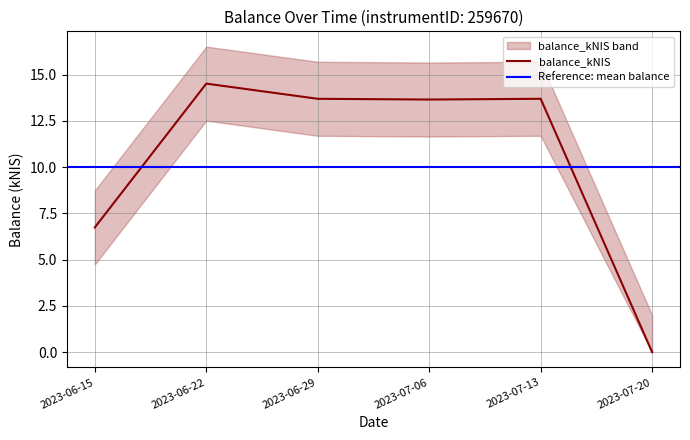

What is the label of the 3rd point from the left?

2023-06-29